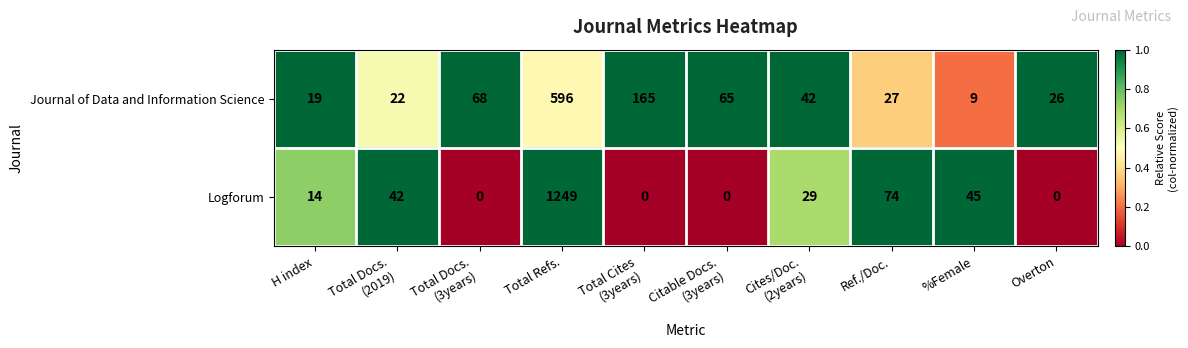

Rank the series by their average value, from lowest to highest.

Journal of Data and Information Science, Logforum